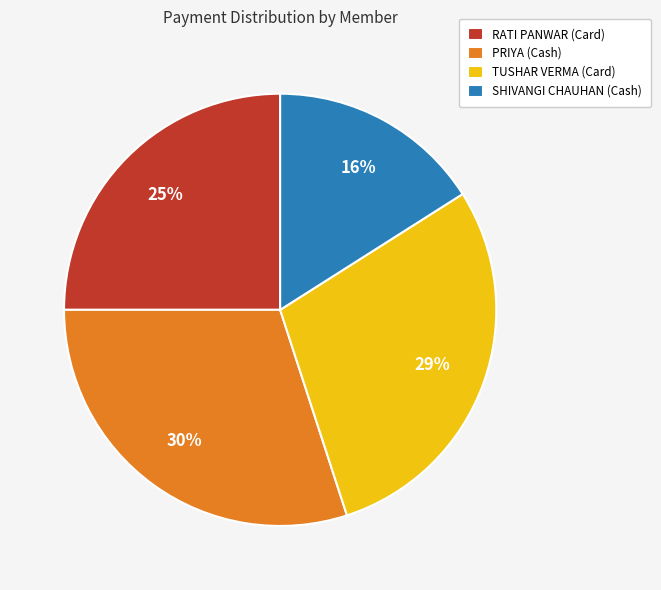

How many segments does this pie chart have?

4